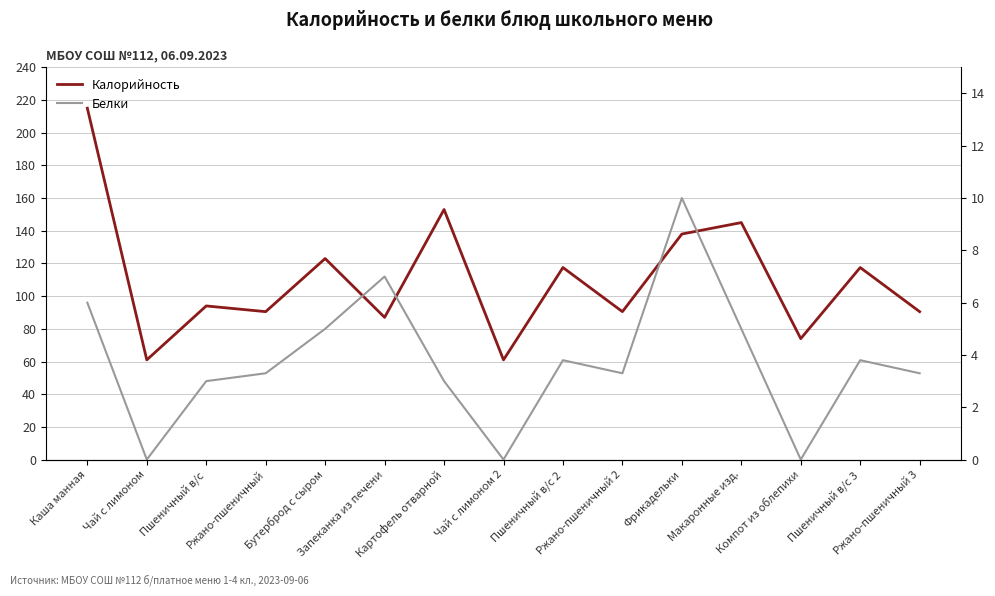

What position from the left is Каша манная?

1